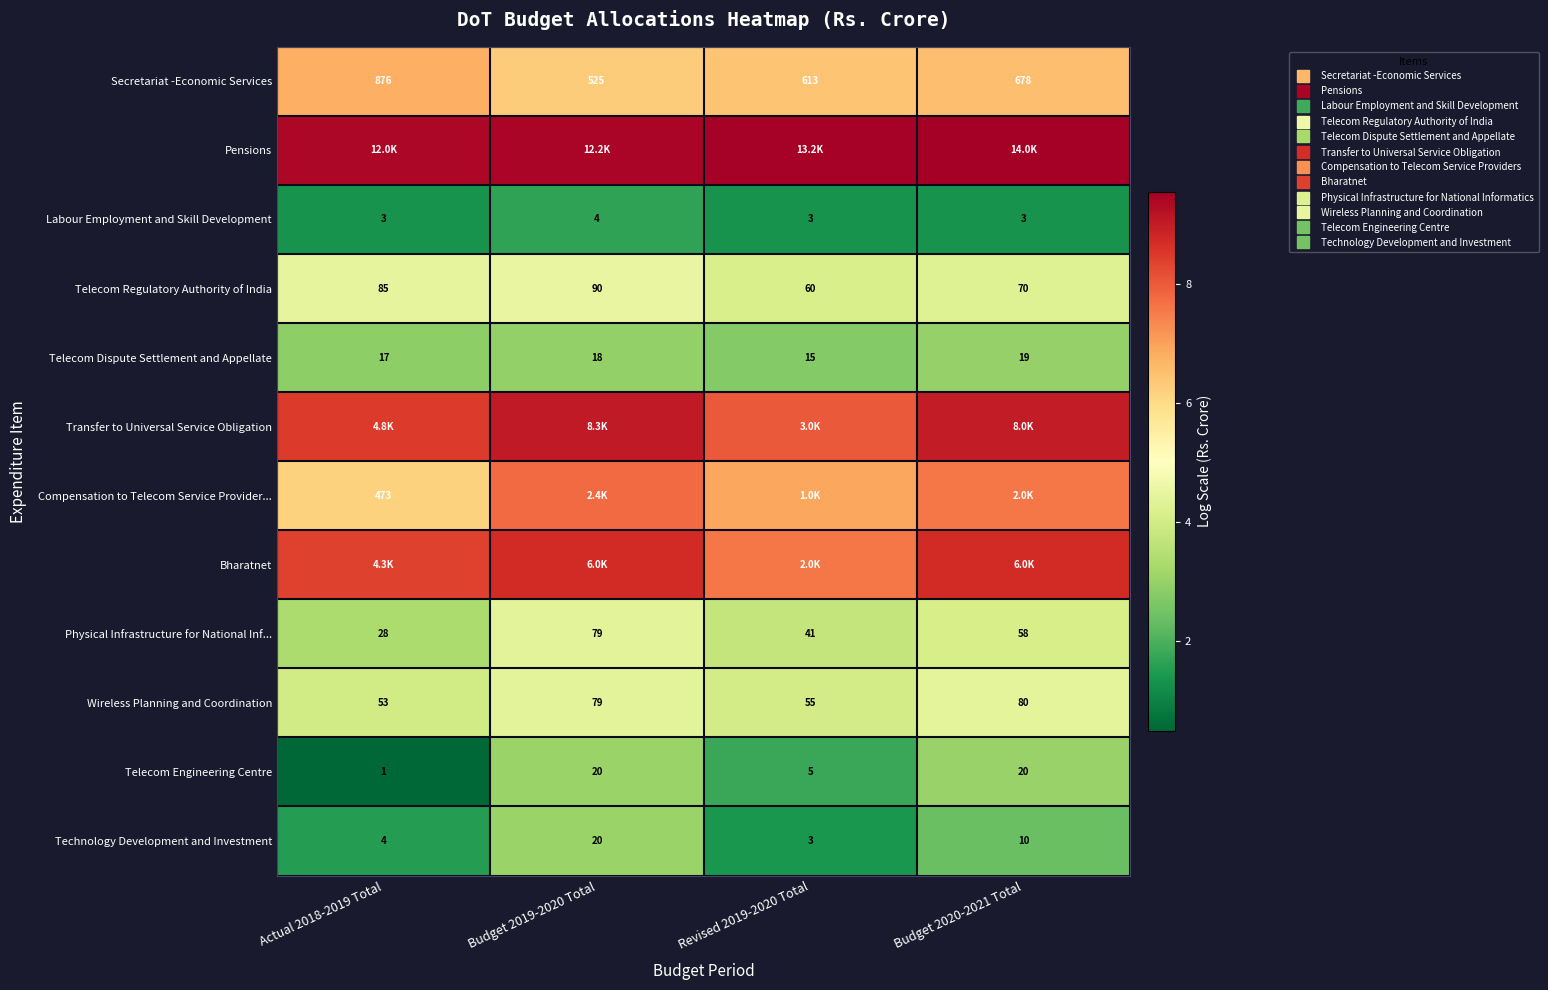

At Budget 2019-2020 Total, list the series in order from smallest to largest.

Labour Employment and Skill Development, Telecom Dispute Settlement and Appellate, Telecom Engineering Centre, Technology Development and Investment, Wireless Planning and Coordination, Physical Infrastructure for National Inf..., Telecom Regulatory Authority of India, Secretariat -Economic Services, Compensation to Telecom Service Provider..., Bharatnet, Transfer to Universal Service Obligation, Pensions